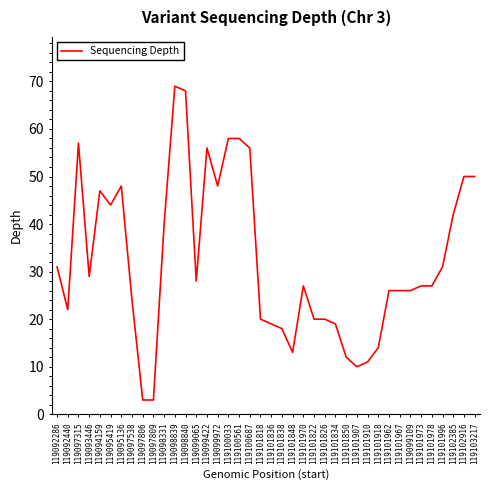

What is the approximate value at 119092440?

22